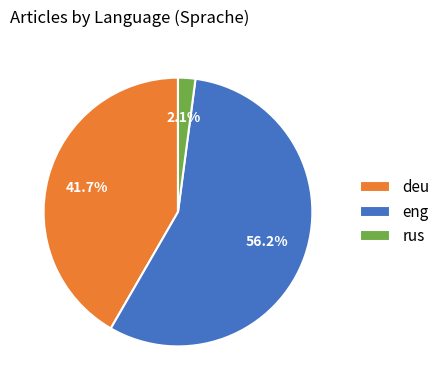

What percentage is the eng slice, to the nearest percent?

56%